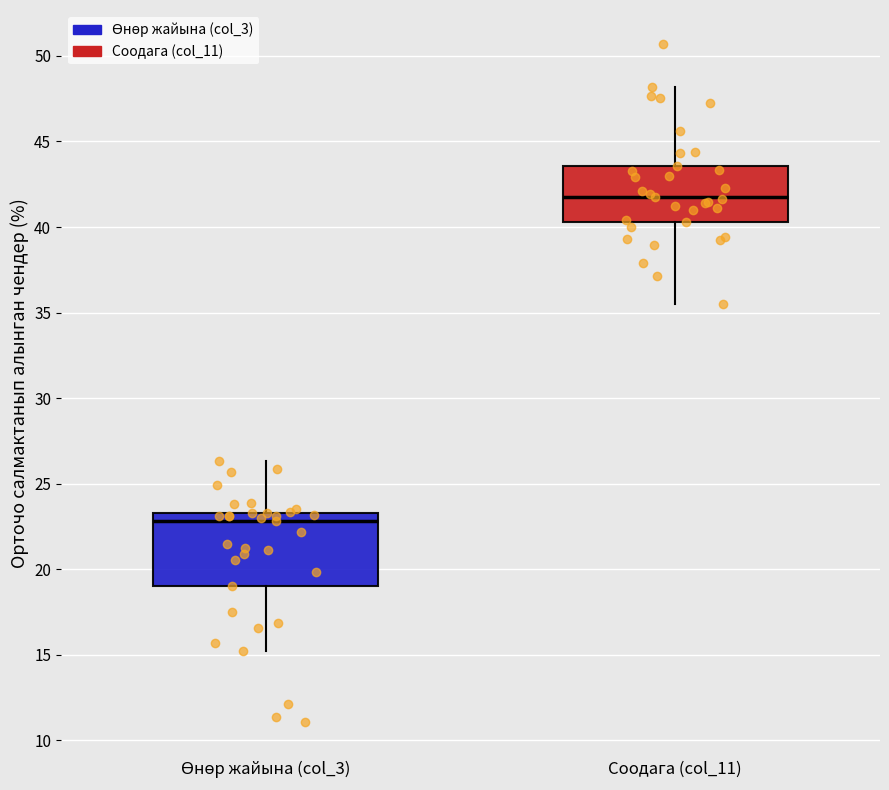

Comparing the boxes themselves (not the whiskers), which one is the tallest?

Өнөр жайына (col_3)